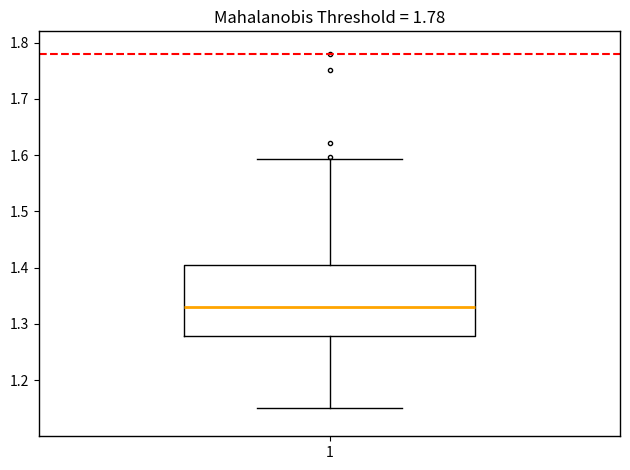

Transcribe this box plot: give where the median line is, the range the box spans, and where the two whiskers end, as read against the y-axis. The values are not printed on the chart, so give them approximately, as read against the axis.

median 1.33, box 1.28 to 1.40, whiskers 1.15 to 1.59